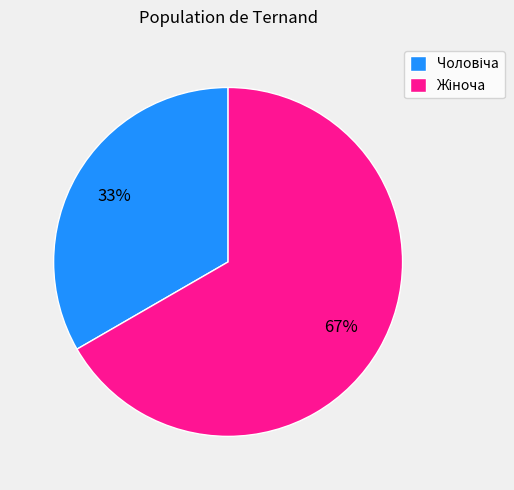

Is there a majority slice in this chart?

Yes